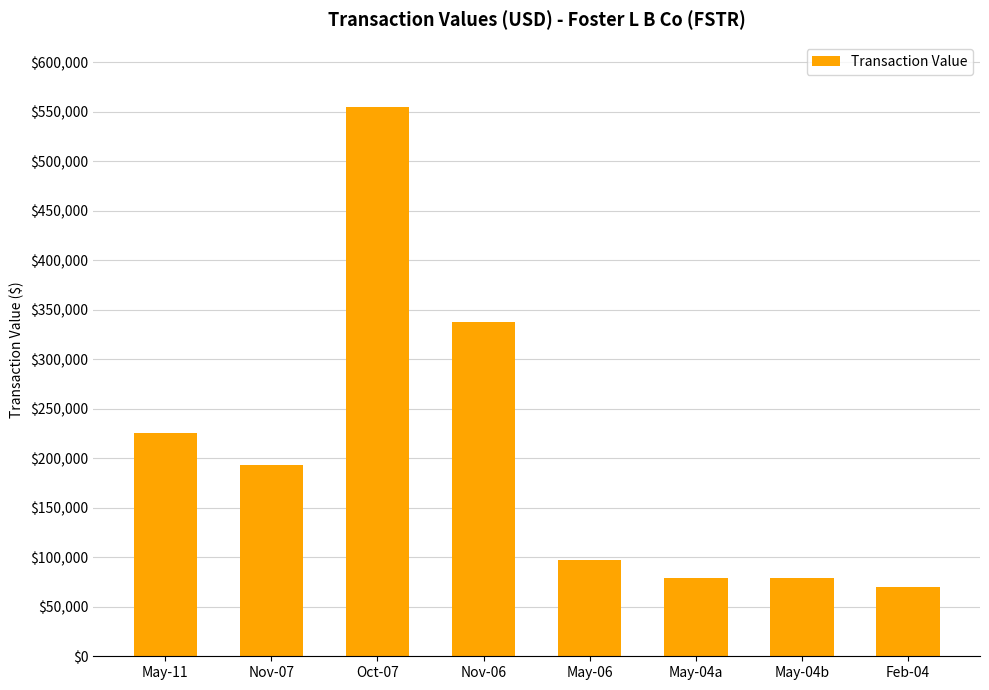

How many series are shown in this chart?

1